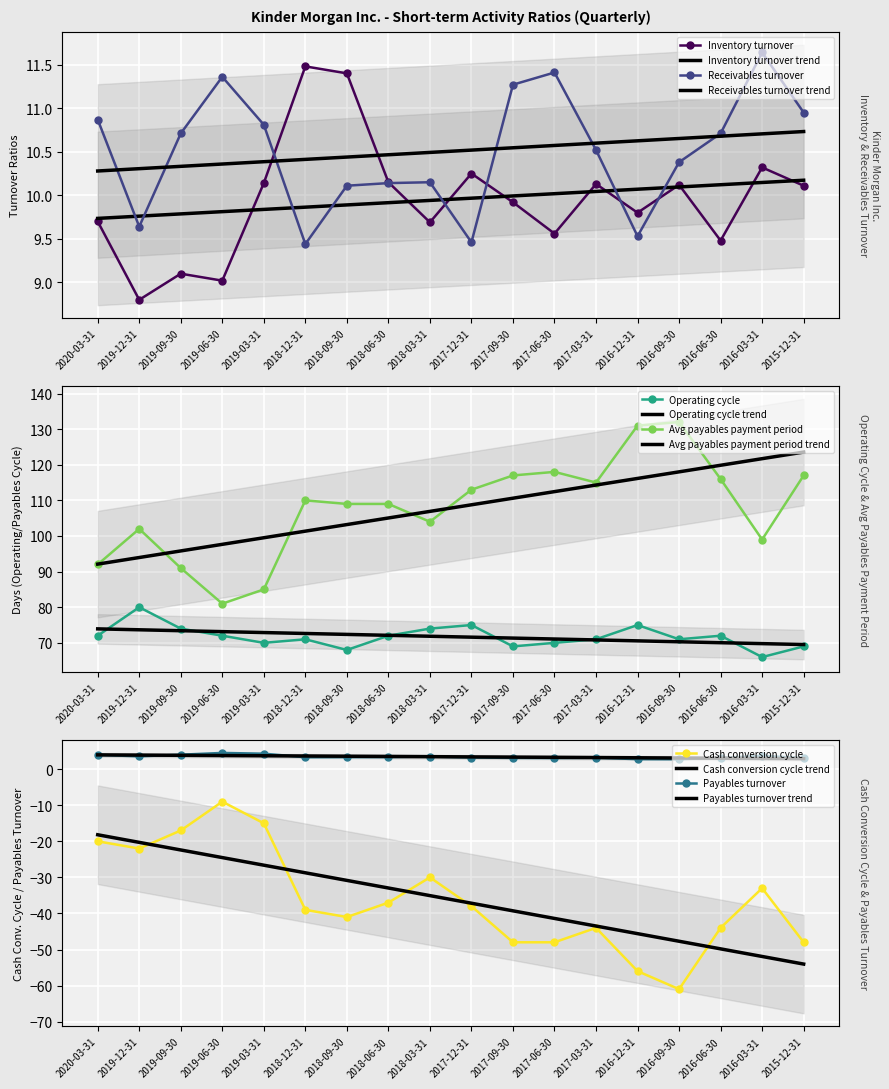

How many series are shown in this chart?

6